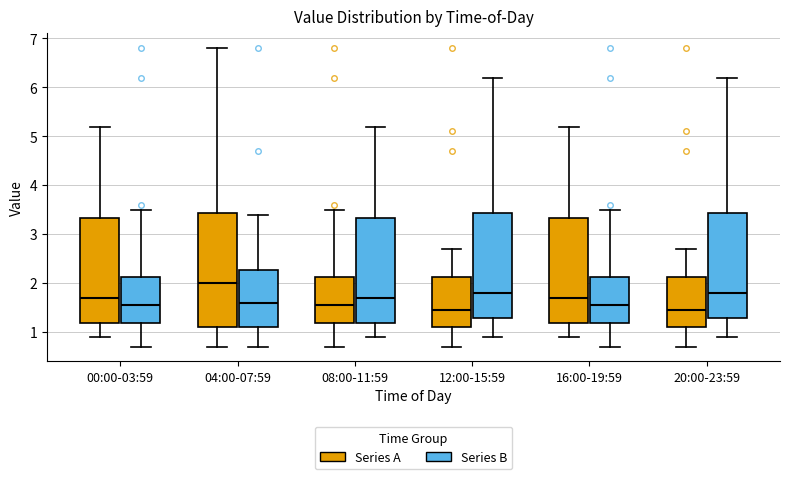

Which box's median line is the highest?

04:00-07:59 (Series A)